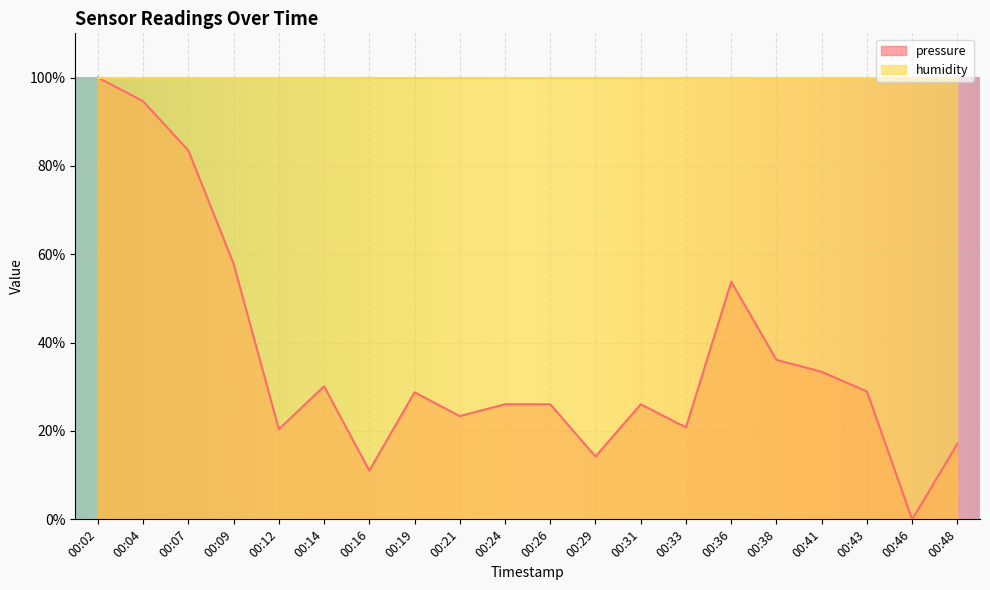

What is the value of the 18th point from the left?

28.9